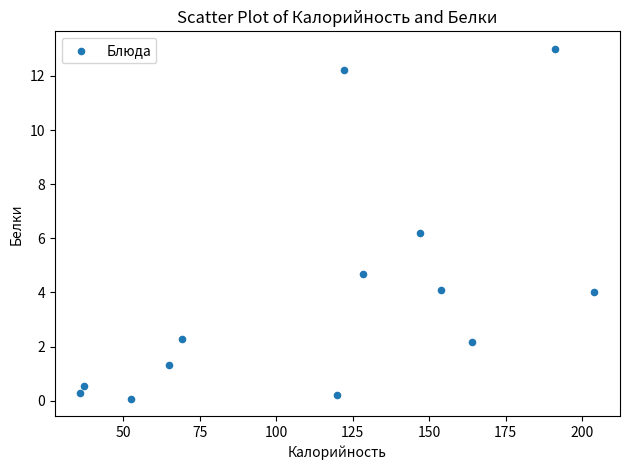

What Y value in the scatter plot is closest to 6?

6.2